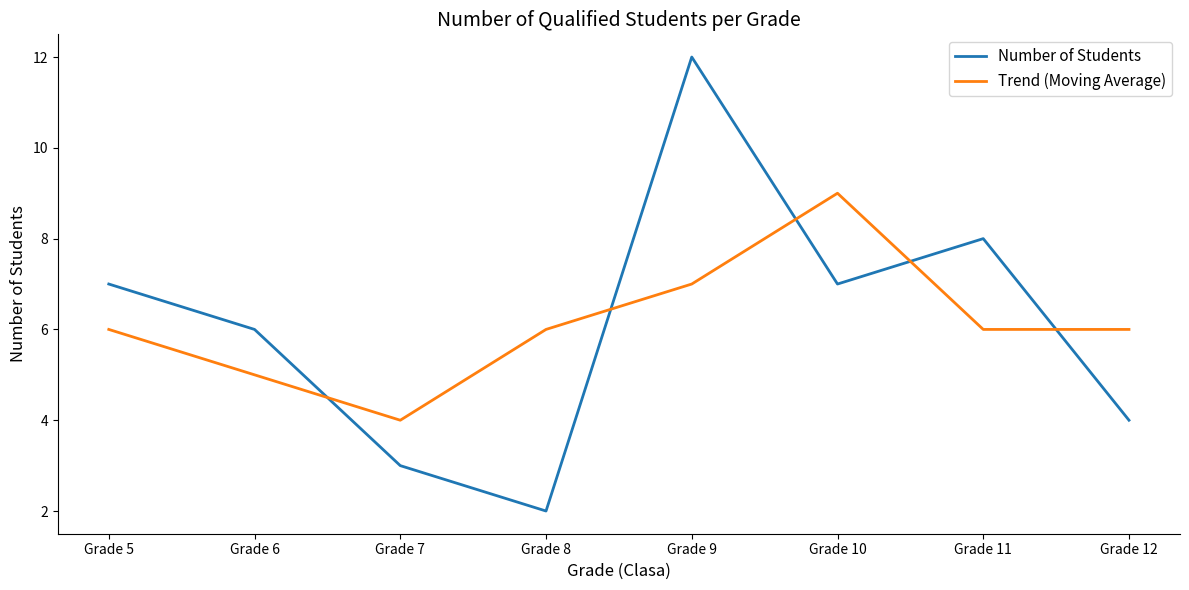

At which category does the chart reach its minimum across all series?

Grade 8